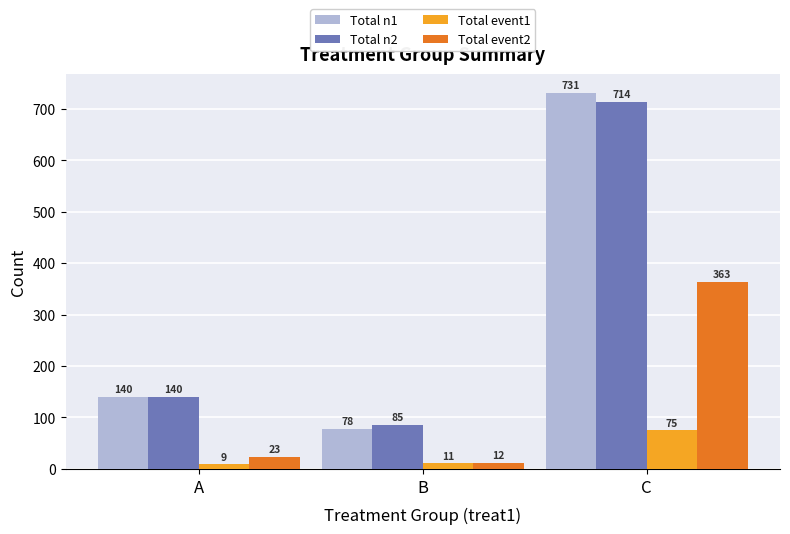

How many bars are there in each group?

4